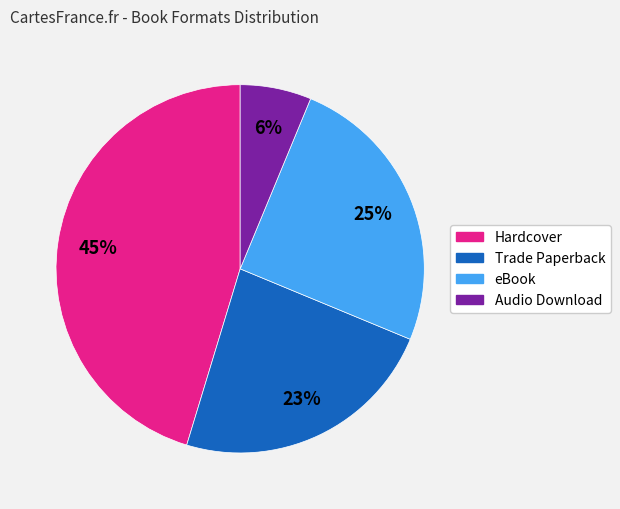

How many segments does this pie chart have?

4